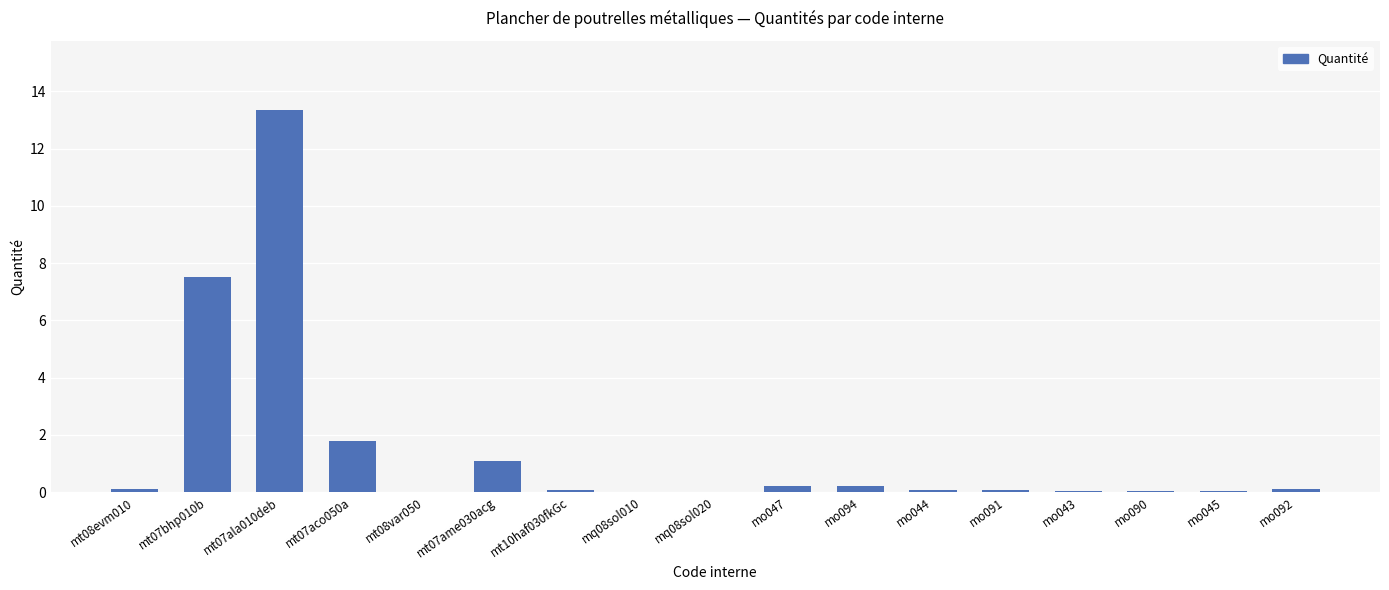

What is the maximum value shown in the chart?

13.4